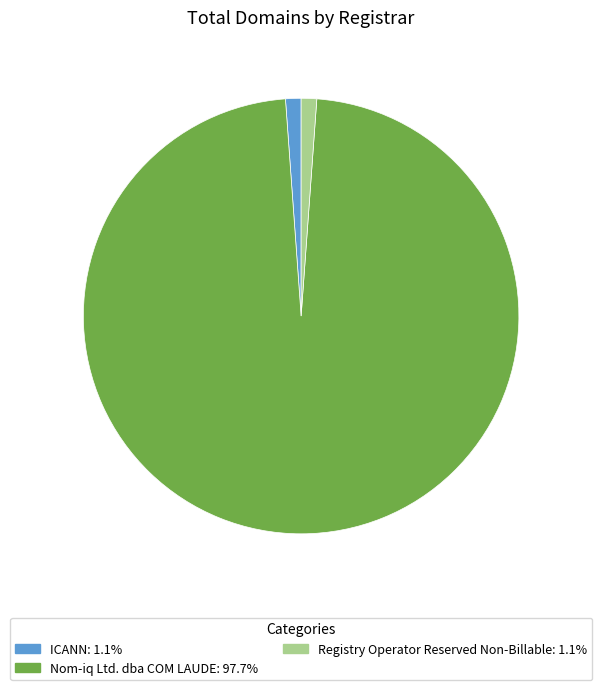

Is there a majority slice in this chart?

Yes